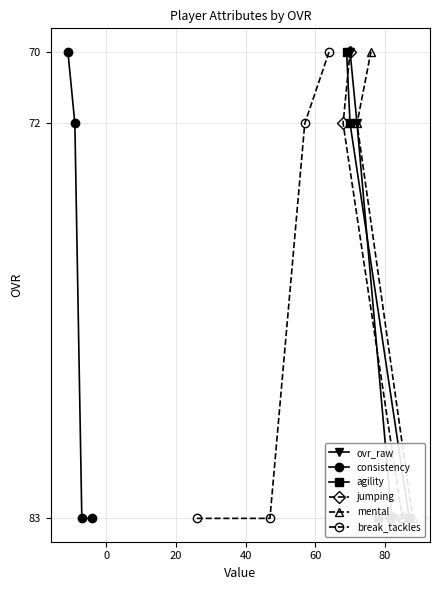

Which series has the largest total across all categories?

ovr_raw